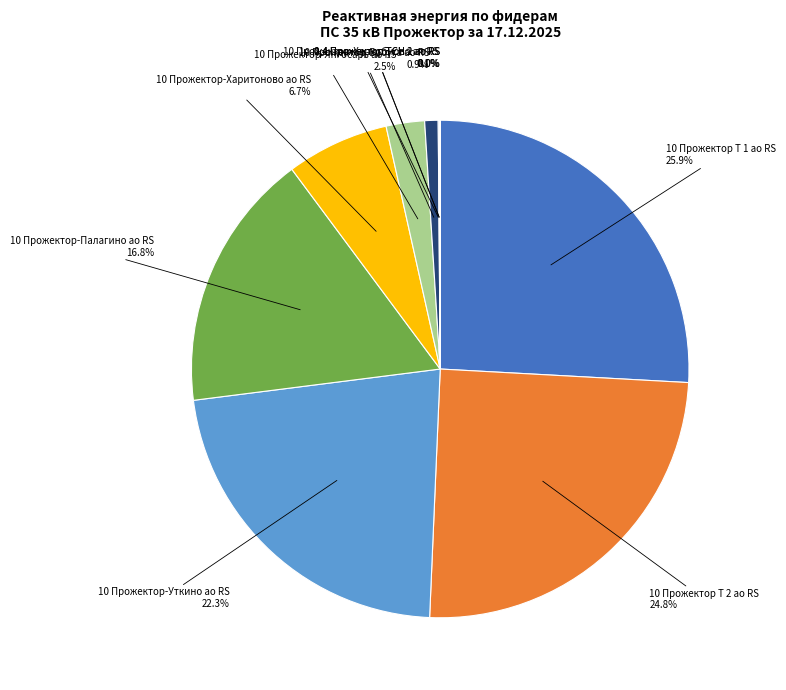

Does any single category account for the majority?

No